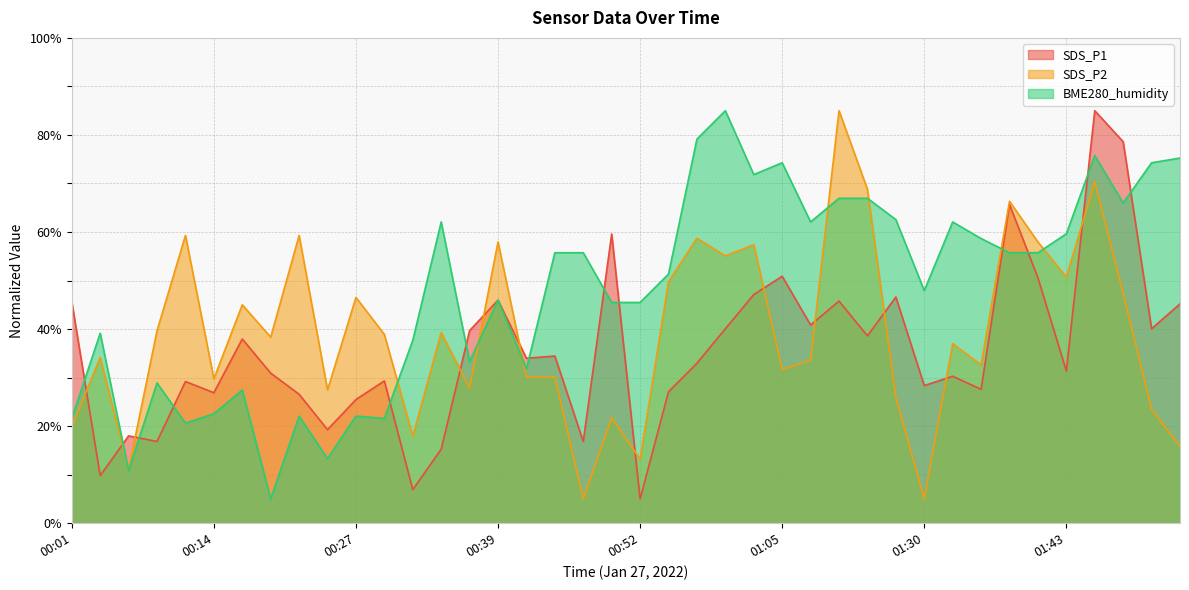

Between 01:05 and 01:35, which series saw the biggest shift?

SDS_P1